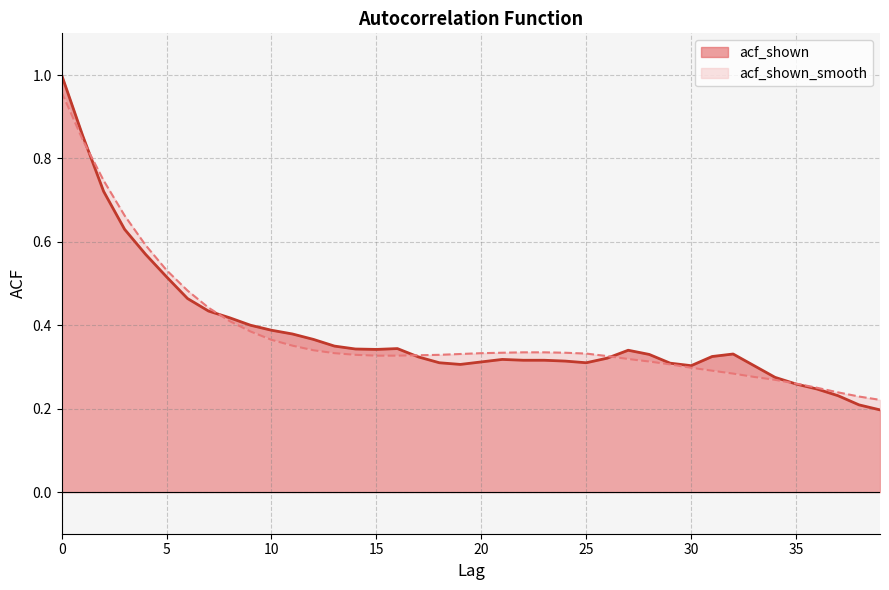

Reading left to right, list all the values displayed in this chart.

acf_shown: 0=1.0	1=0.9	2=0.7	3=0.6	4=0.6	5=0.5	6=0.5	7=0.4	8=0.4	9=0.4	10=0.4	11=0.4	12=0.4	13=0.3	14=0.3	15=0.3	16=0.3	17=0.3	18=0.3	19=0.3	20=0.3	21=0.3	22=0.3	23=0.3	24=0.3	25=0.3	26=0.3	27=0.3	28=0.3	29=0.3	30=0.3	31=0.3	32=0.3	33=0.3	34=0.3	35=0.3	36=0.2	37=0.2	38=0.2	39=0.2
acf_shown_smooth: 0=1.0	1=0.8	2=0.7	3=0.7	4=0.6	5=0.5	6=0.5	7=0.4	8=0.4	9=0.4	10=0.4	11=0.4	12=0.3	13=0.3	14=0.3	15=0.3	16=0.3	17=0.3	18=0.3	19=0.3	20=0.3	21=0.3	22=0.3	23=0.3	24=0.3	25=0.3	26=0.3	27=0.3	28=0.3	29=0.3	30=0.3	31=0.3	32=0.3	33=0.3	34=0.3	35=0.3	36=0.2	37=0.2	38=0.2	39=0.2